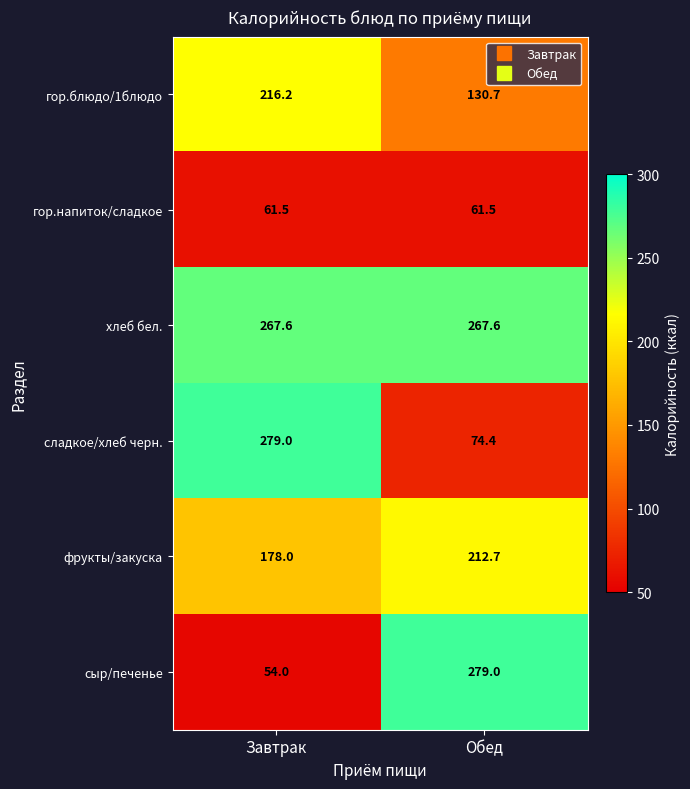

Between Завтрак and Обед, which series saw the biggest shift?

сыр/печенье